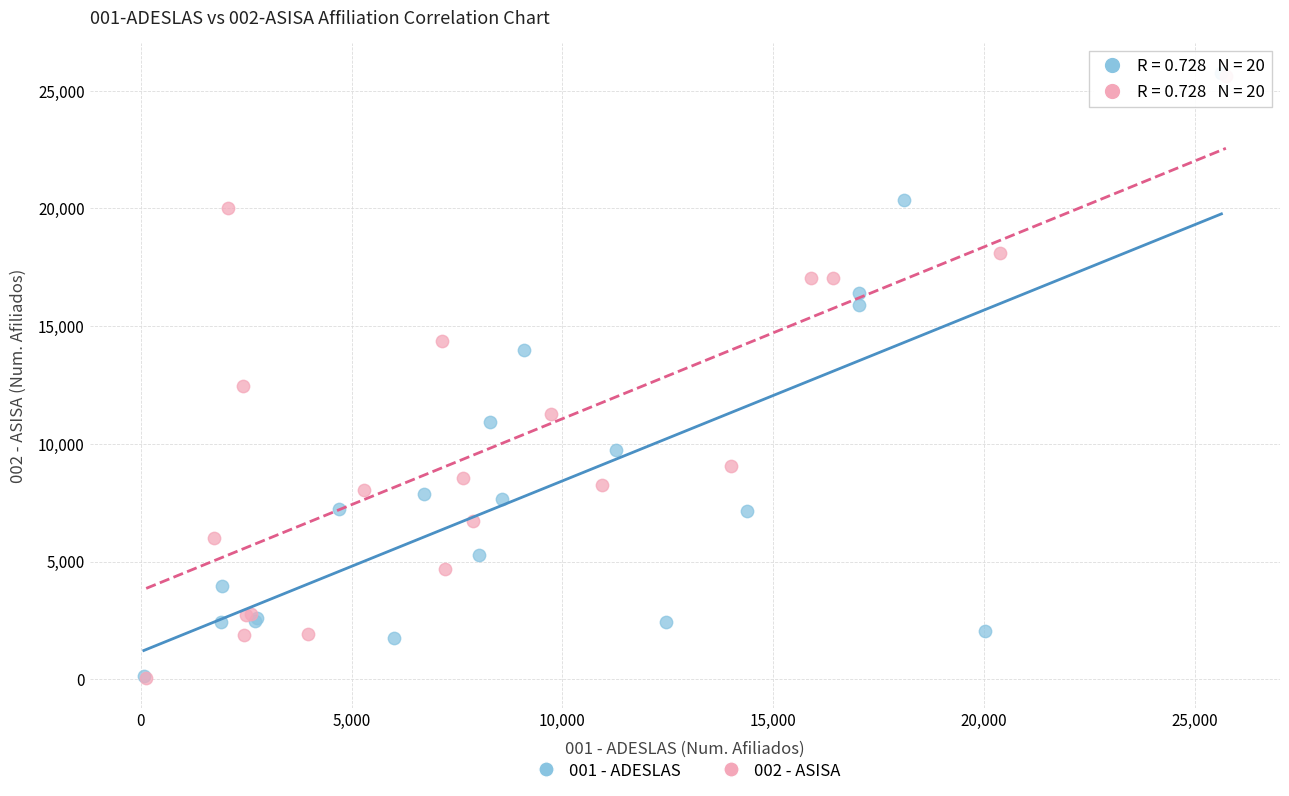

Which series has the widest spread of Y values?

001 - ADESLAS